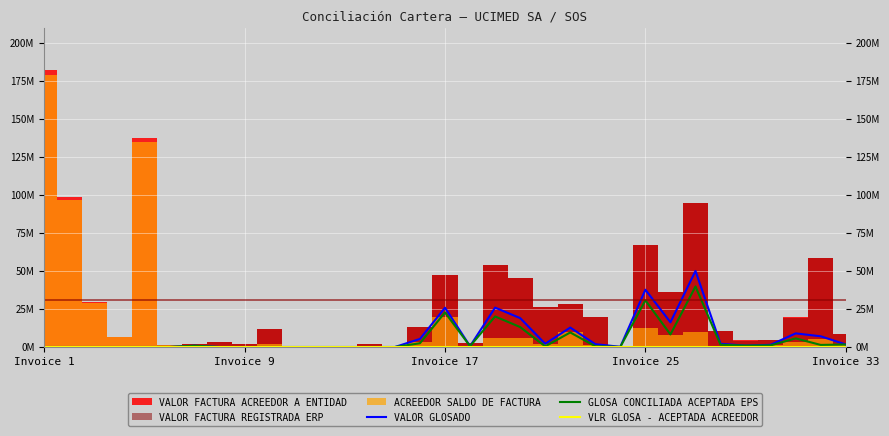

In VALOR GLOSADO, how many points are lower than both neighbors (excluding endpoints)?

5